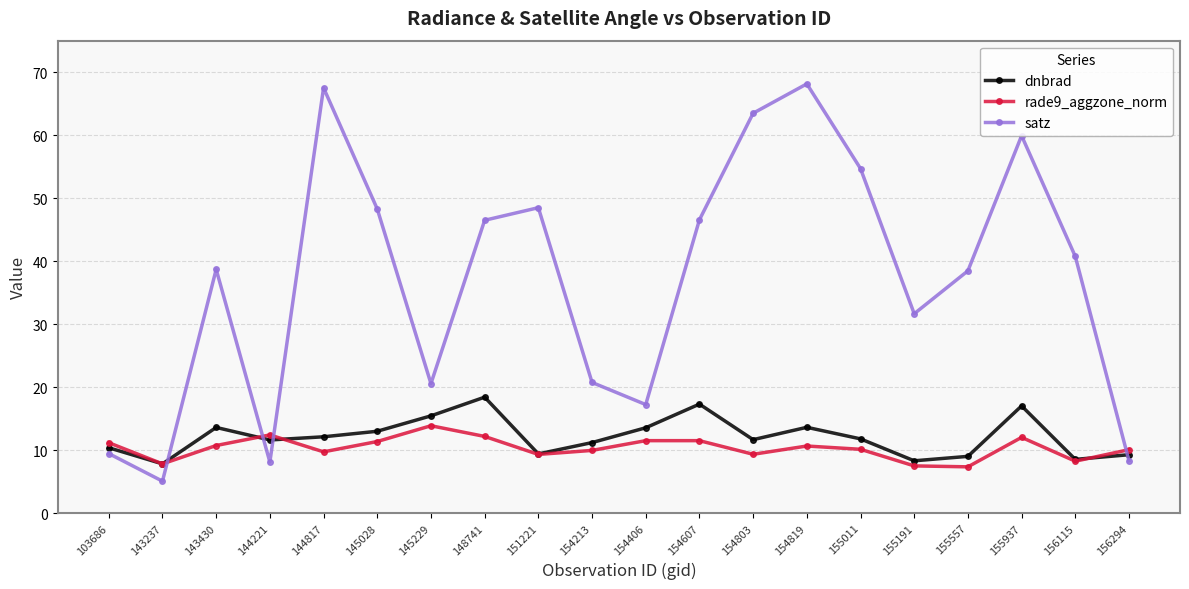

At how many categories does at least one series exceed 45?

9